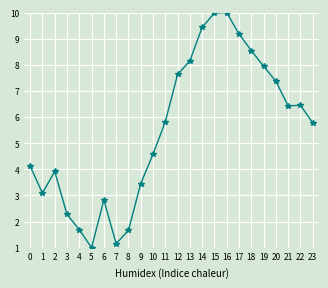

The chart shows a value of 8.5 at 18. True or false?

True